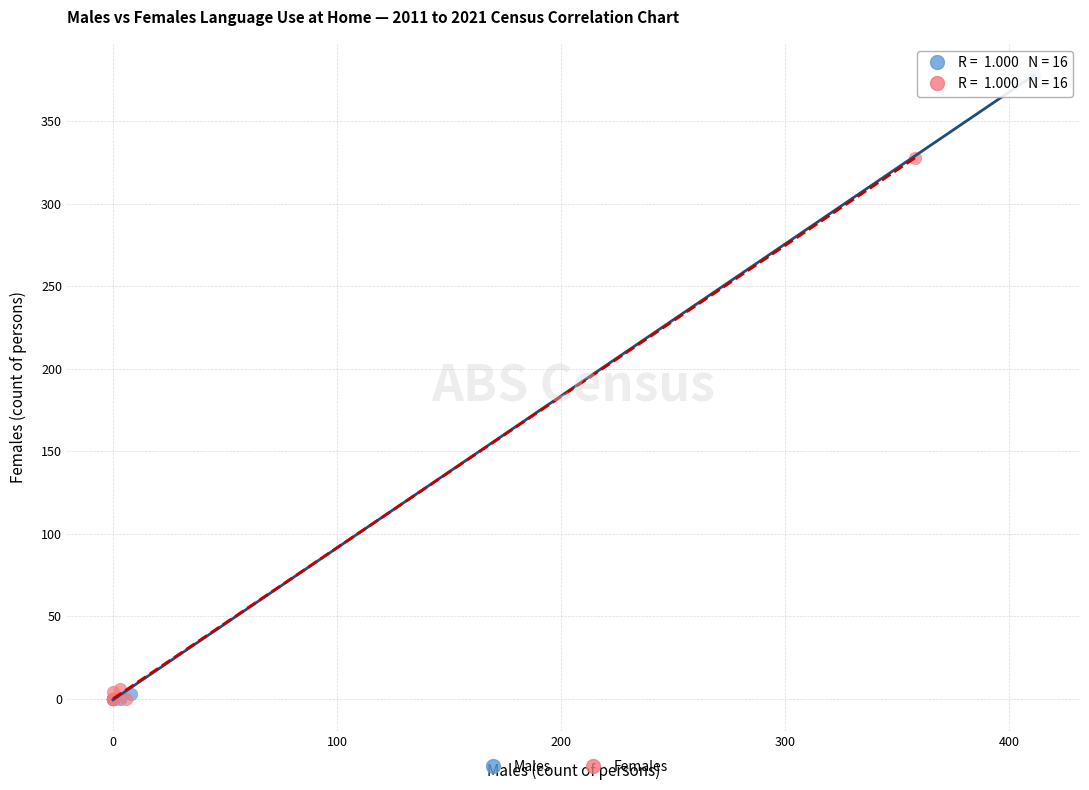

Which series has the largest Y range (max minus min)?

Males